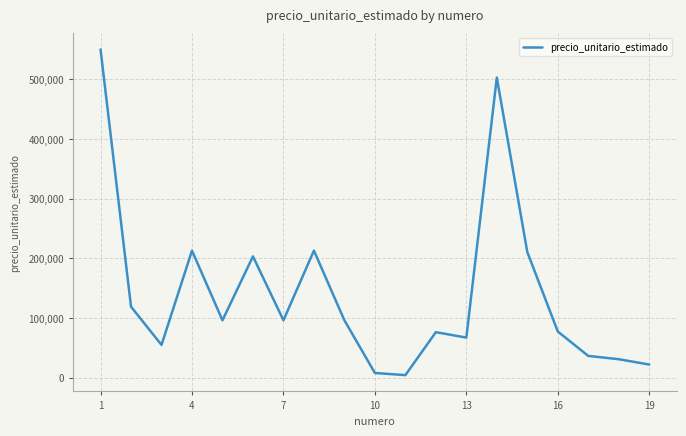

What is the difference between the second highest and minimum values?

498595